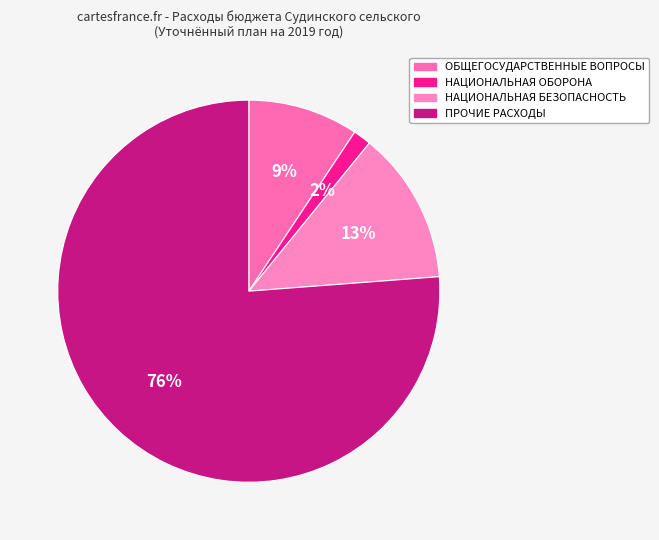

To the nearest percent, what portion does НАЦИОНАЛЬНАЯ БЕЗОПАСНОСТЬ represent?

13%